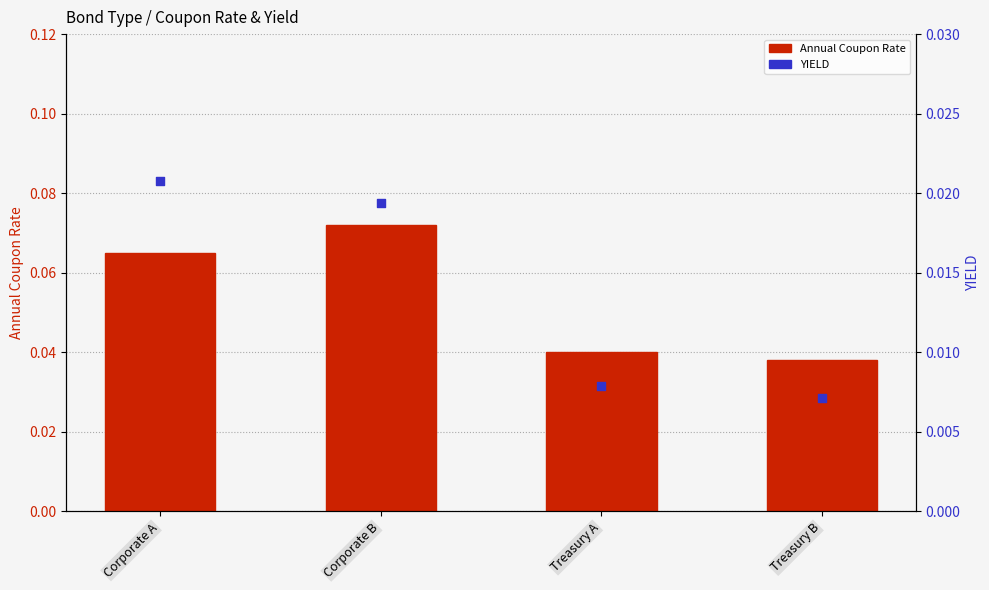

Which series has the widest spread of Y values?

Annual Coupon Rate